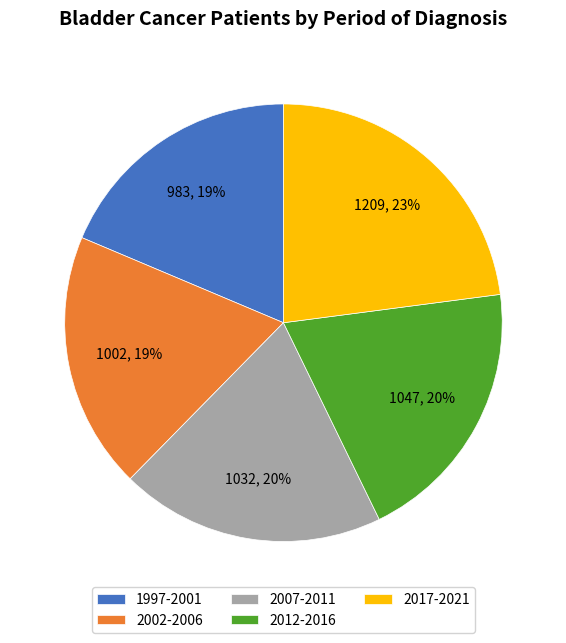

To the nearest percent, what is the difference between the largest and smallest slice percentages?

4%